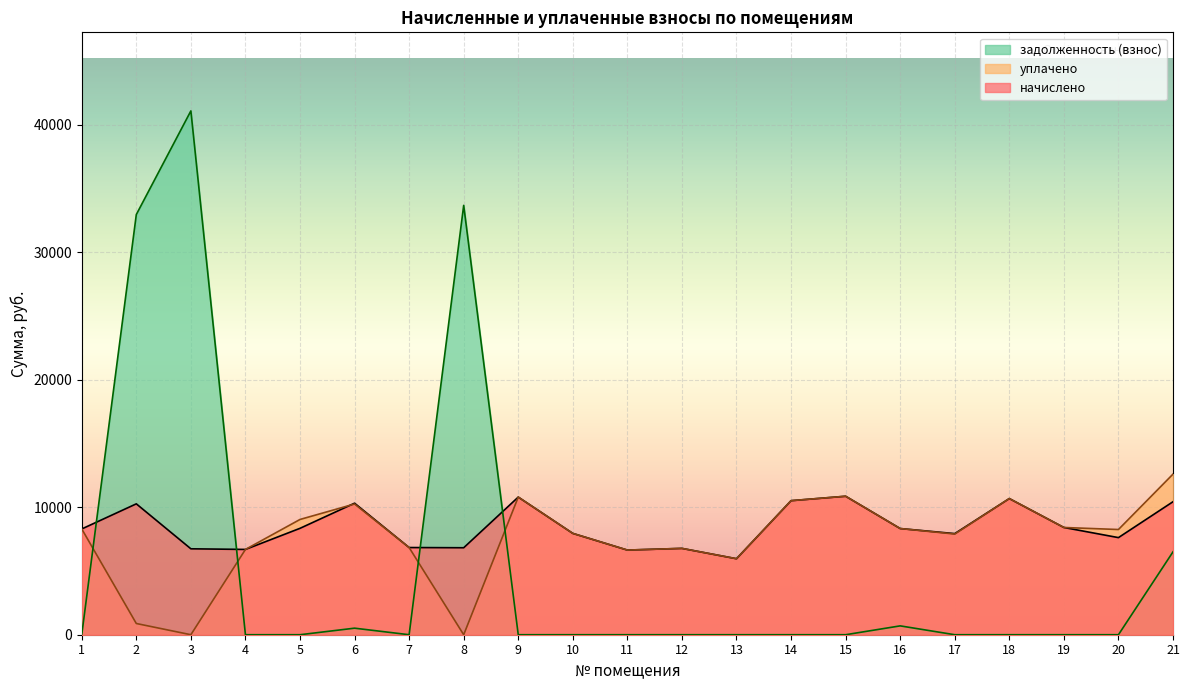

Which series has the widest spread of values?

задолженность (взнос)